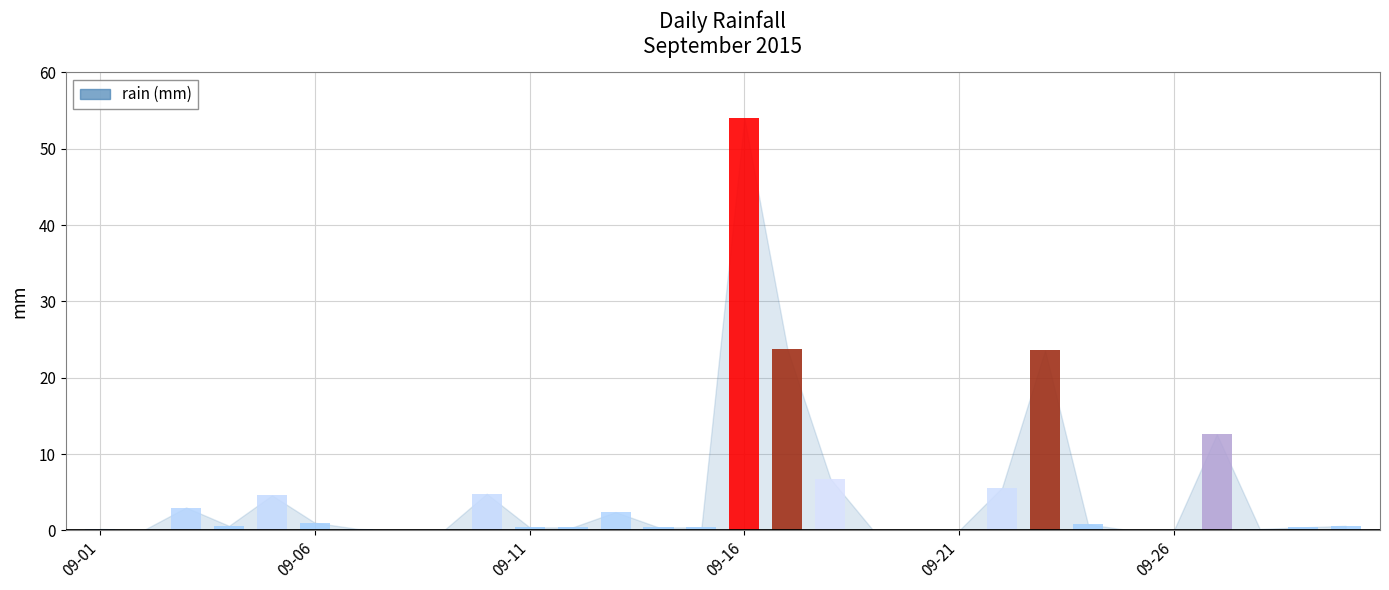

Are the bars grouped side by side (vs. stacked)?

No